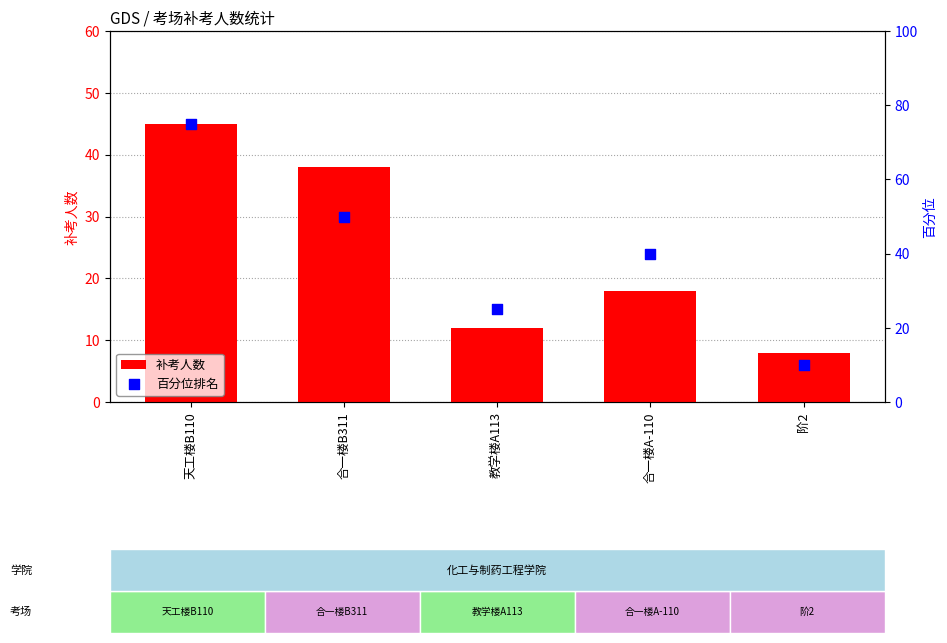

Which series reaches the minimum Y coordinate?

补考人数